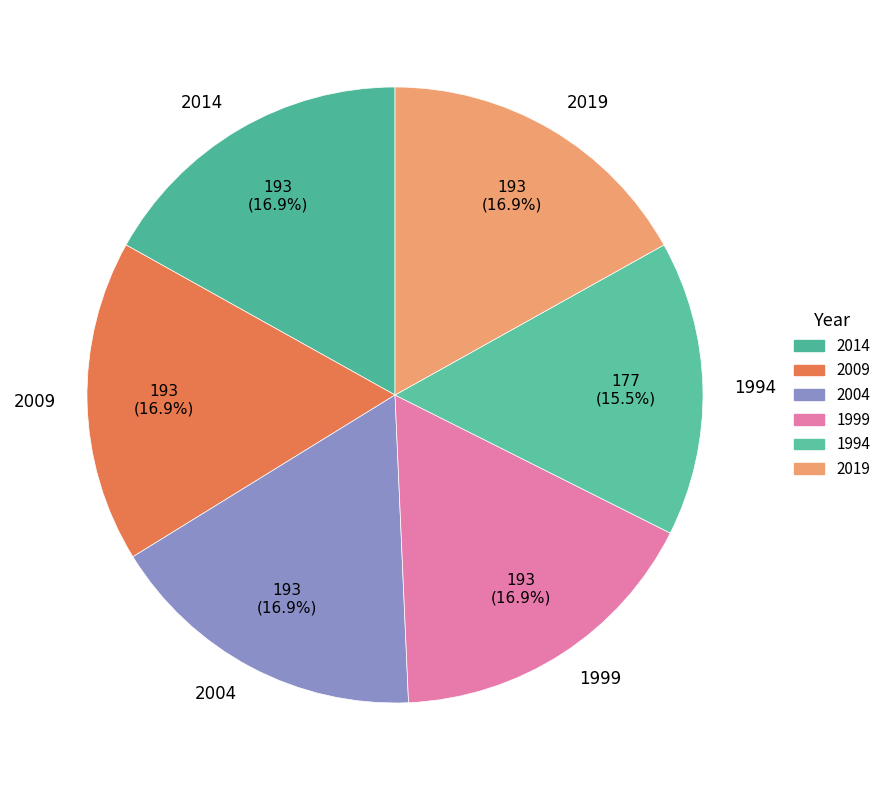

How many slices are in this pie chart?

6